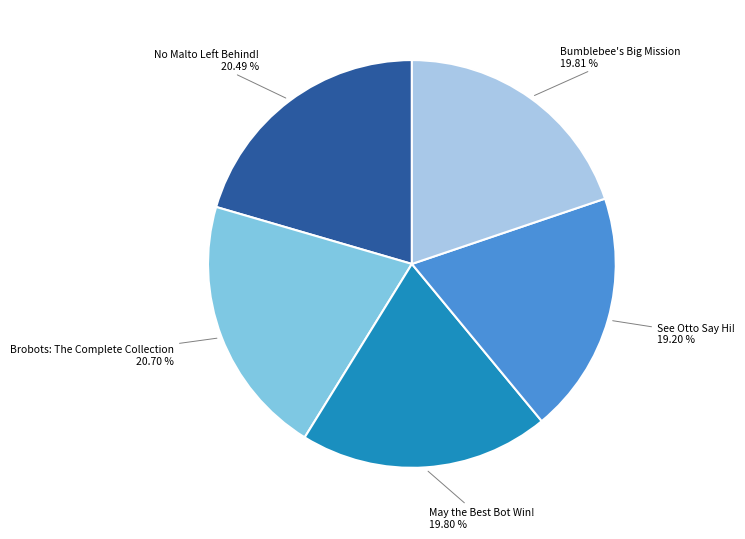

Is there any slice that represents more than half of the pie?

No